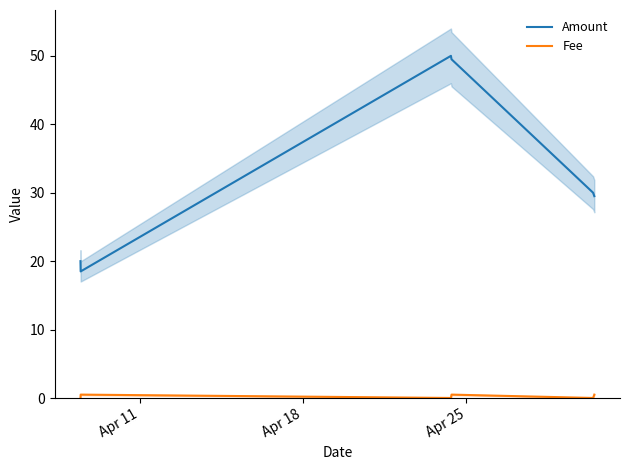

What is the minimum value for Amount?

18.5